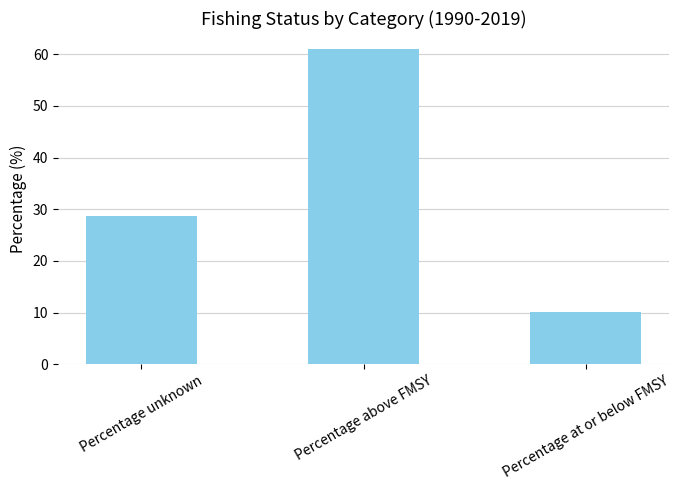

Rank the series by their maximum value, from lowest to highest.

Percentage at or below FMSY, Percentage unknown, Percentage above FMSY